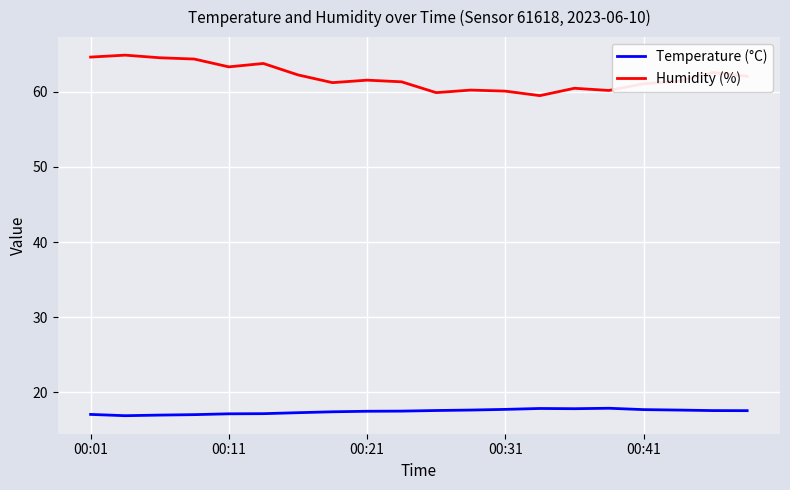

True or false: Humidity (%) and Temperature (°C) cross at least once.

False